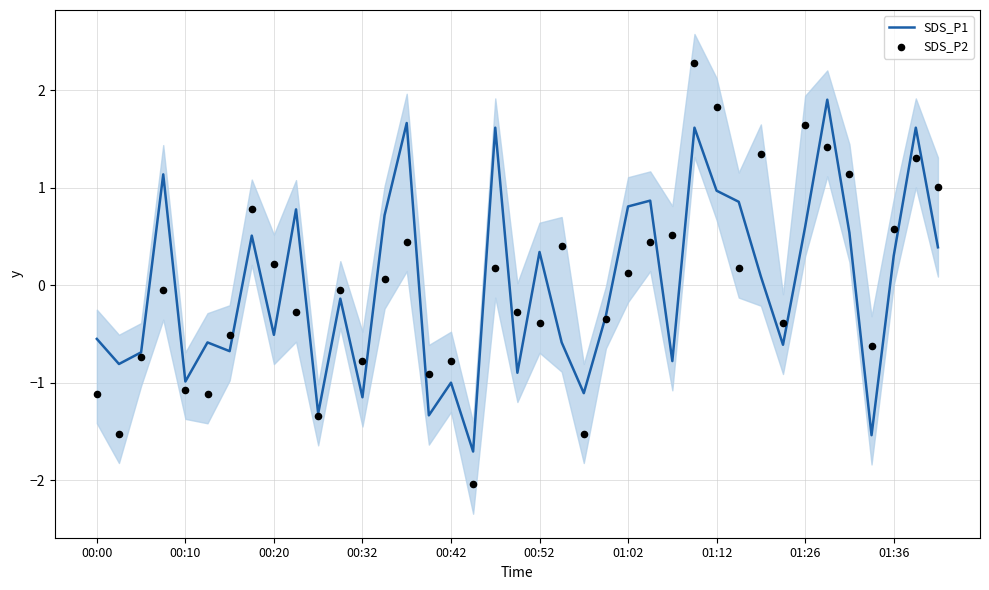

What are all the series names shown in the legend?

SDS_P1, SDS_P2